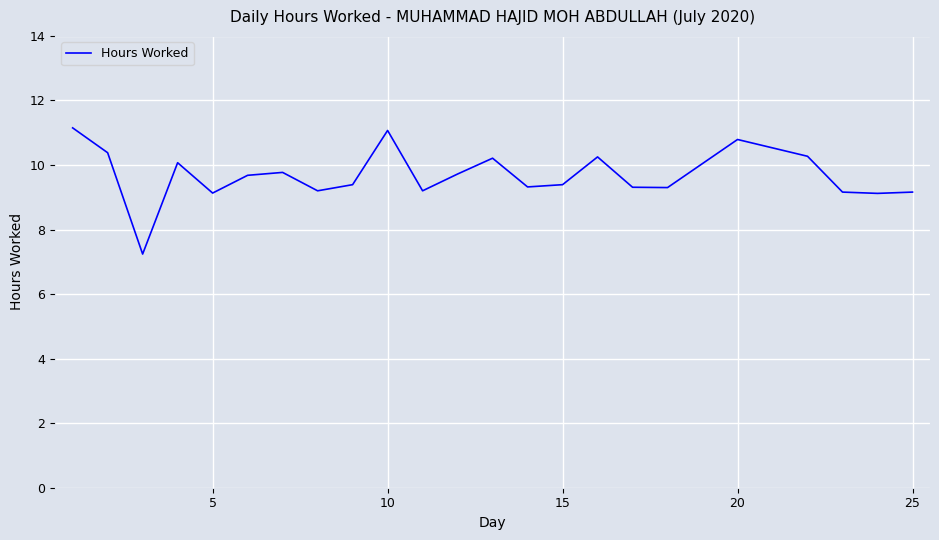

True or false: the data has more than 2 interior local peaks.

True